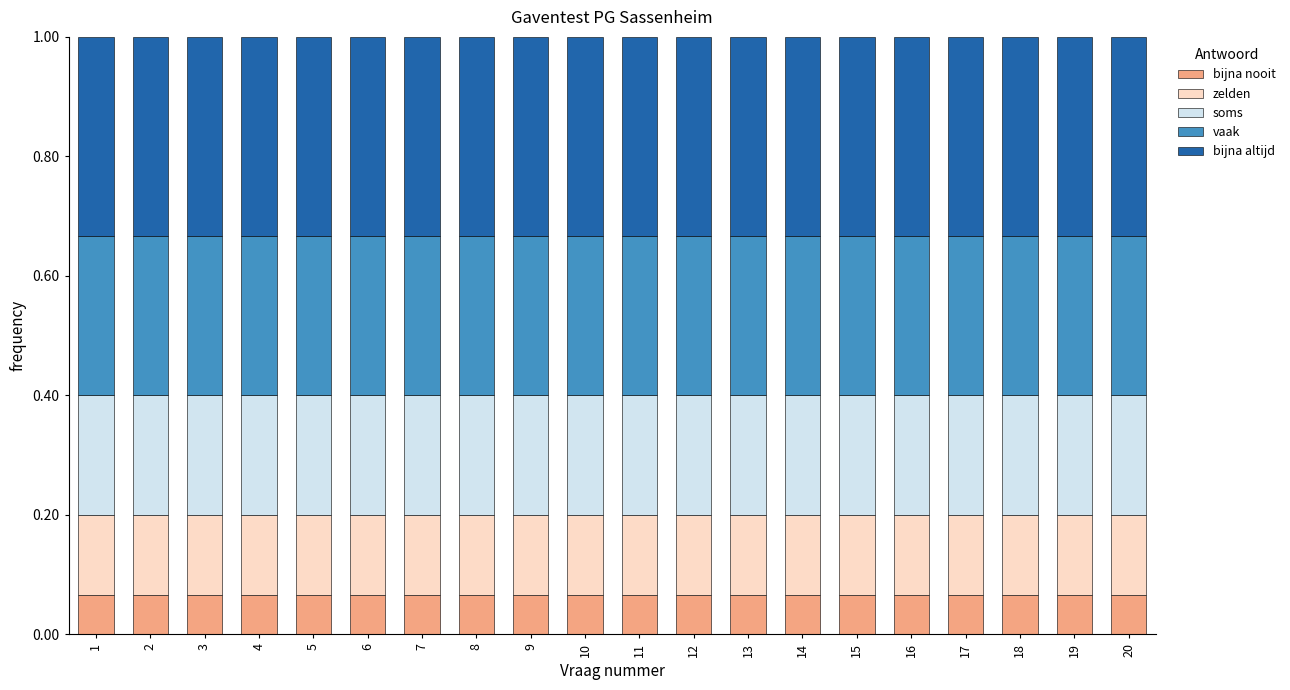

Count the number of data series in this chart.

5